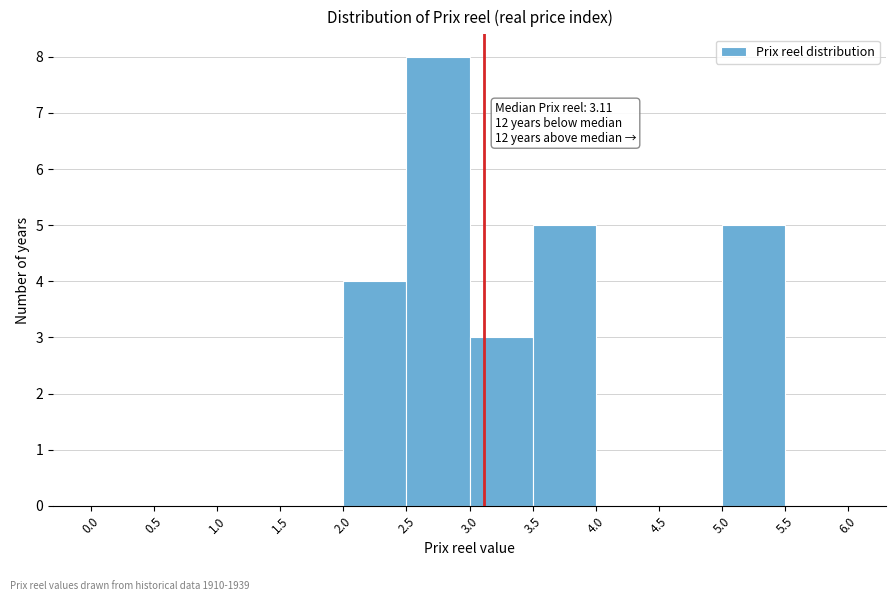

Over which range of the x-axis is the bar tallest?

2.5 to 3.0